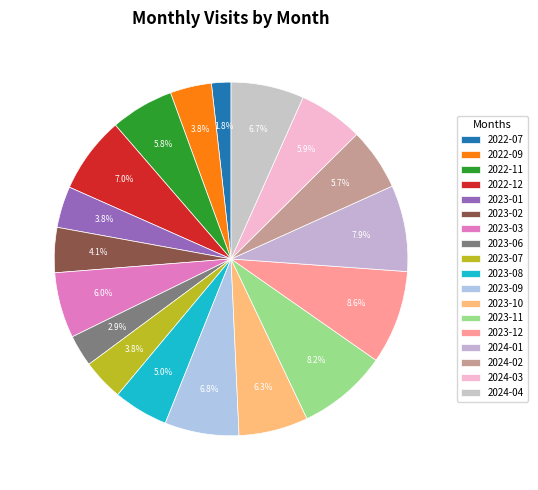

Count the number of slices in the pie.

18